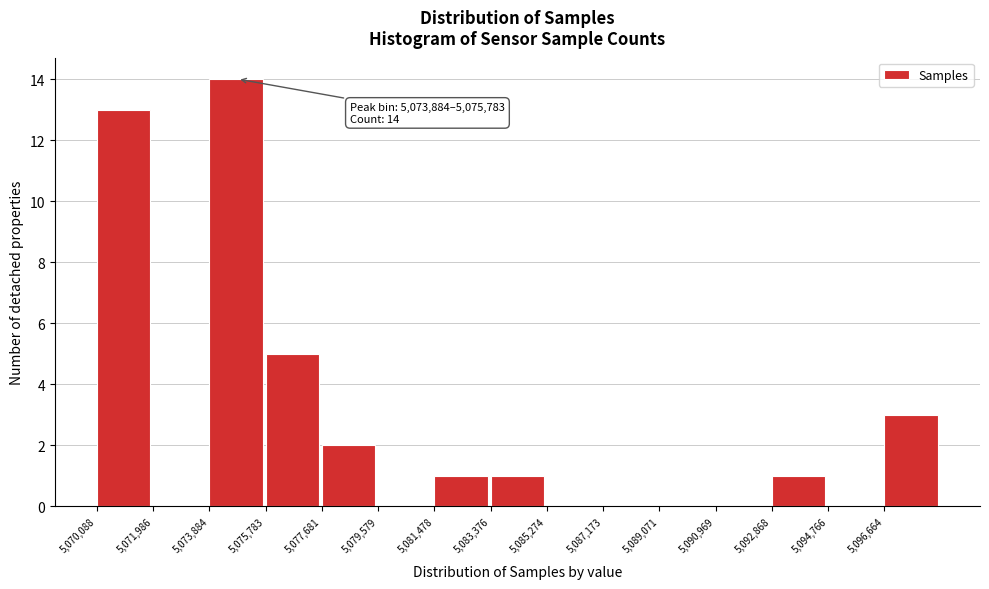

Which range on the x-axis has the tallest bar?

5073800 to 5075800